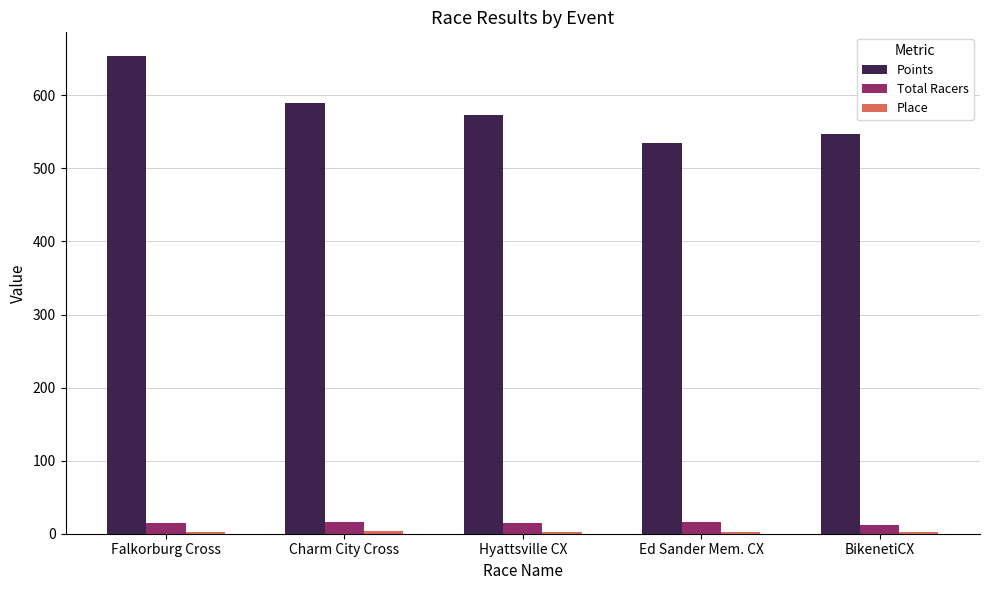

What is the sum of all Total Racers values?

73.0